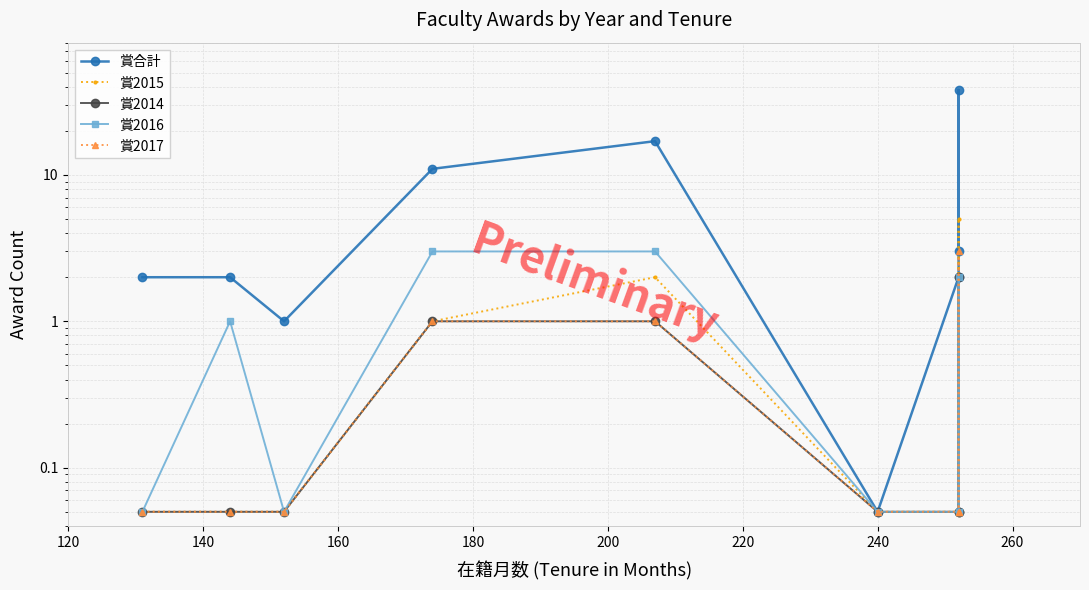

What is the maximum value shown in the chart?

38.0